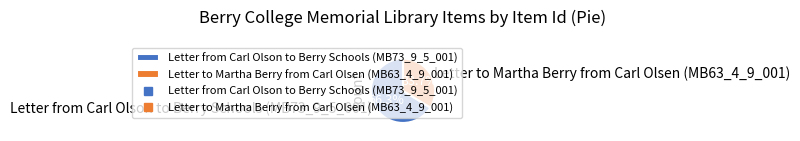

What percentage is the Letter from Carl Olson to Berry Schools (MB73_9_5_001) slice, to the nearest percent?

66%